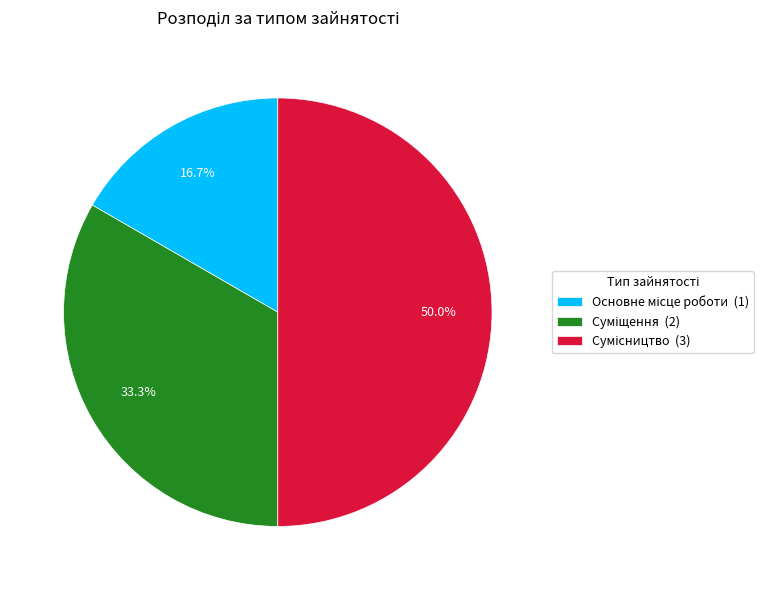

Is the sum of Сумісництво and Основне місце роботи greater than half?

Yes